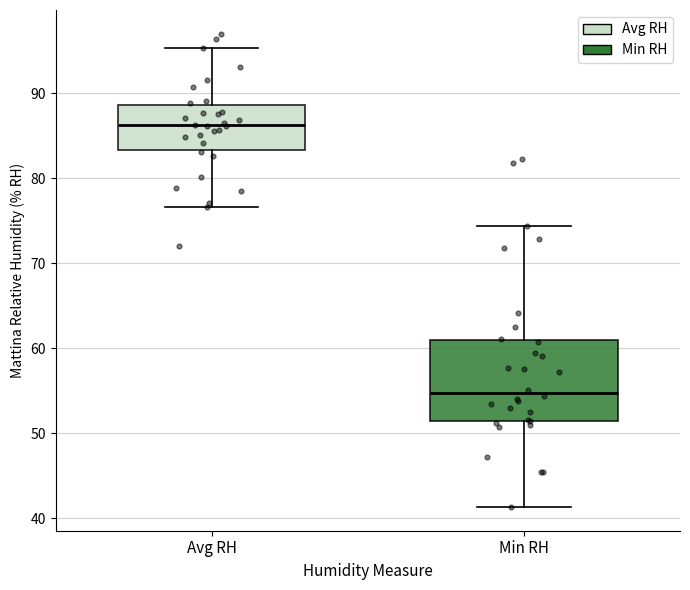

Comparing the boxes themselves (not the whiskers), which one is the tallest?

Min RH